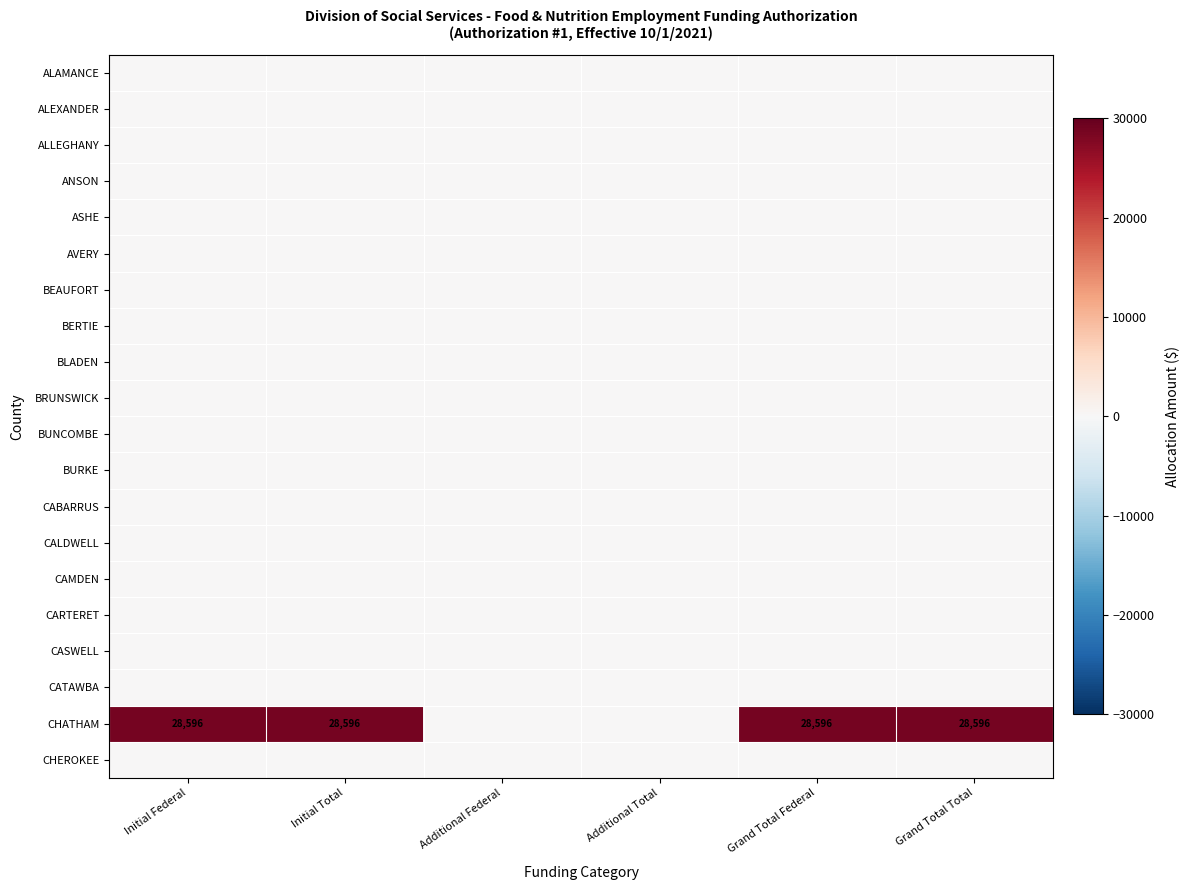

Count the number of categories in the chart.

6